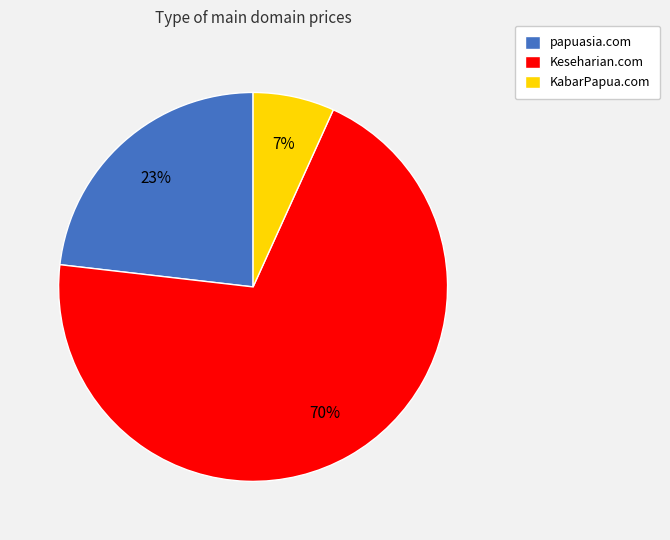

True or false: KabarPapua.com accounts for 7% of the total.

True